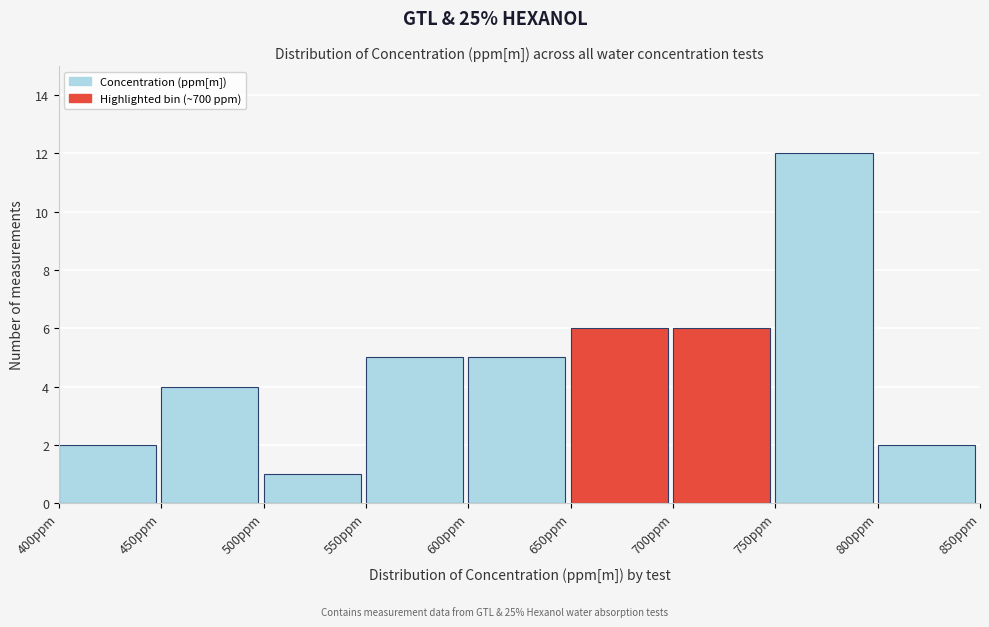

Reading left to right, list every bar in this chart as the range it spans on the x-axis followed by its height. The values are not printed on the chart, so give them approximately, as read against the axis.

400 to 450: 2
450 to 500: 4
500 to 550: 1
550 to 600: 5
600 to 650: 5
650 to 700: 6
700 to 750: 6
750 to 800: 12
800 to 850: 2